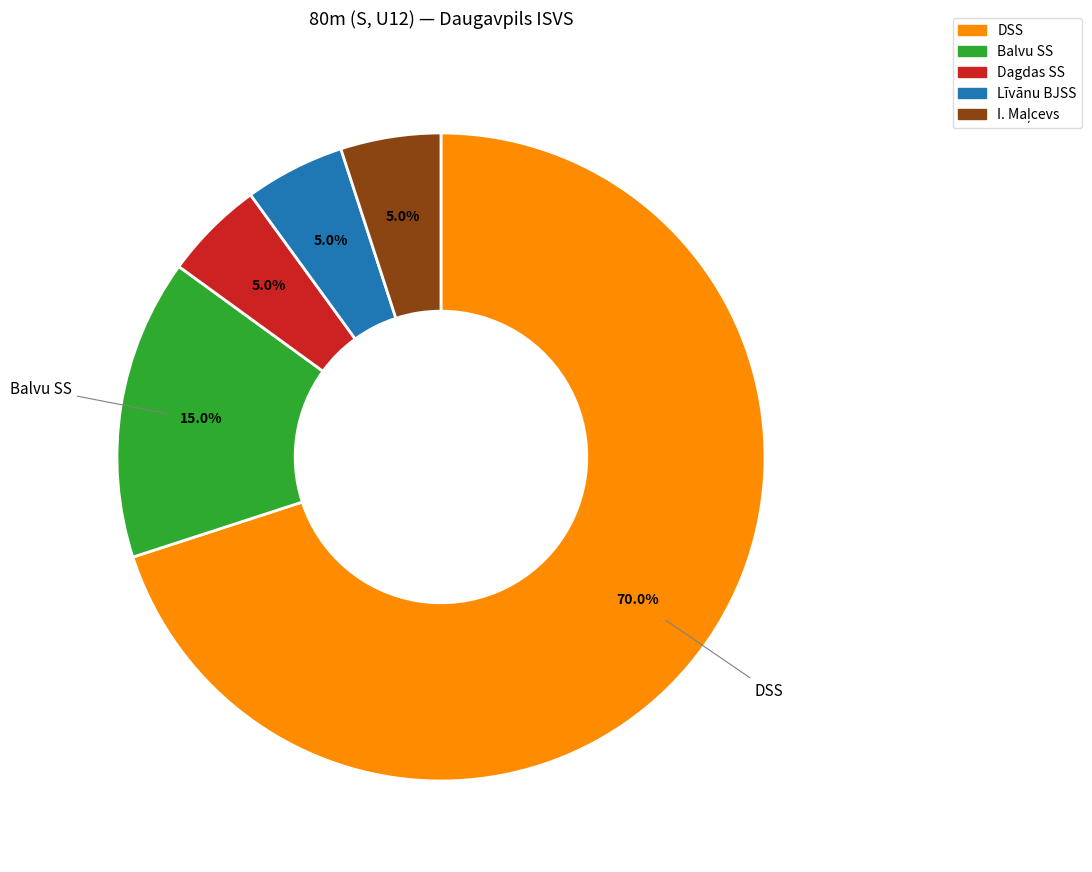

Is it true that Līvānu BJSS is 5% of the pie?

True